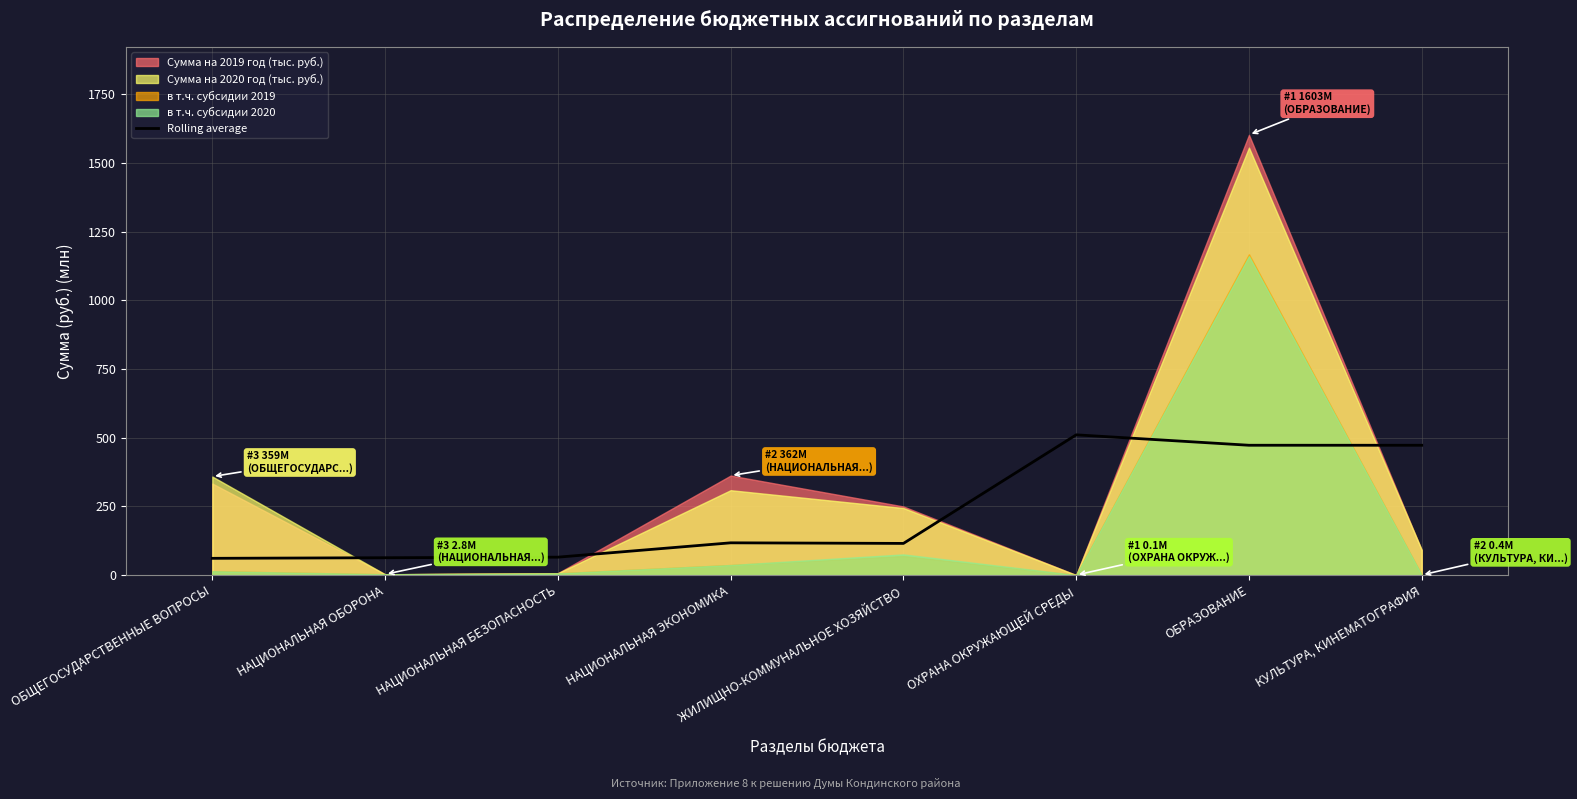

What position from the left is ОБРАЗОВАНИЕ?

7